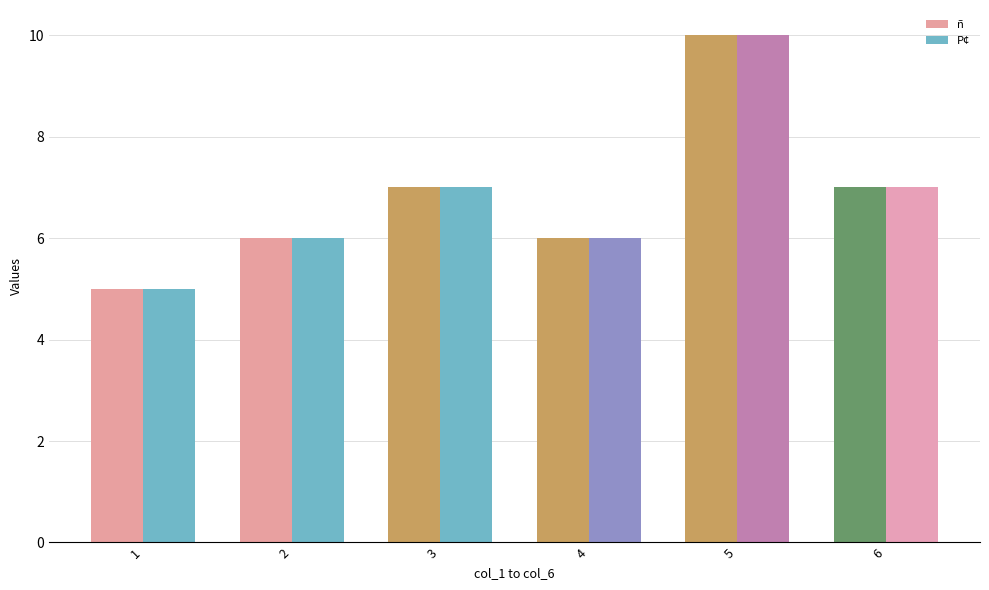

What is the maximum value shown in the chart?

10